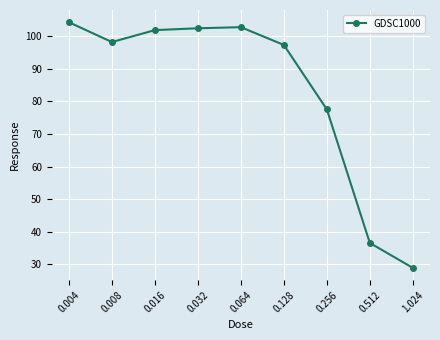

True or false: the data has more than 2 interior local peaks.

False